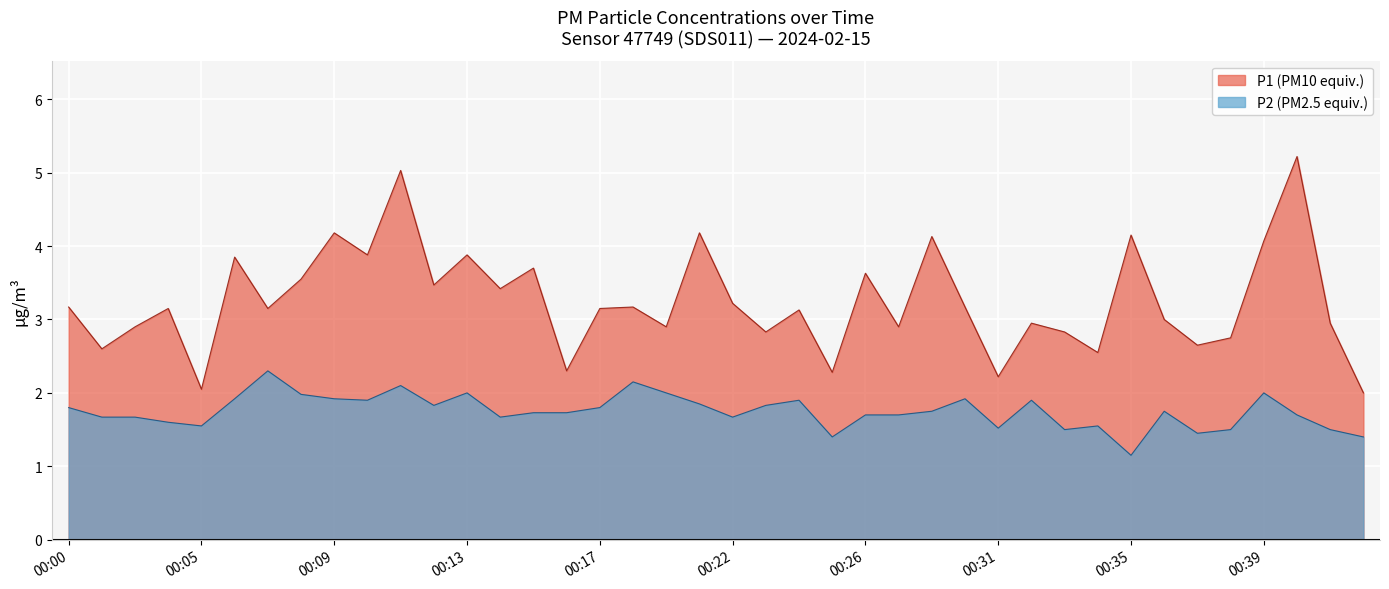

True or false: P2 and P1 cross at least once.

False